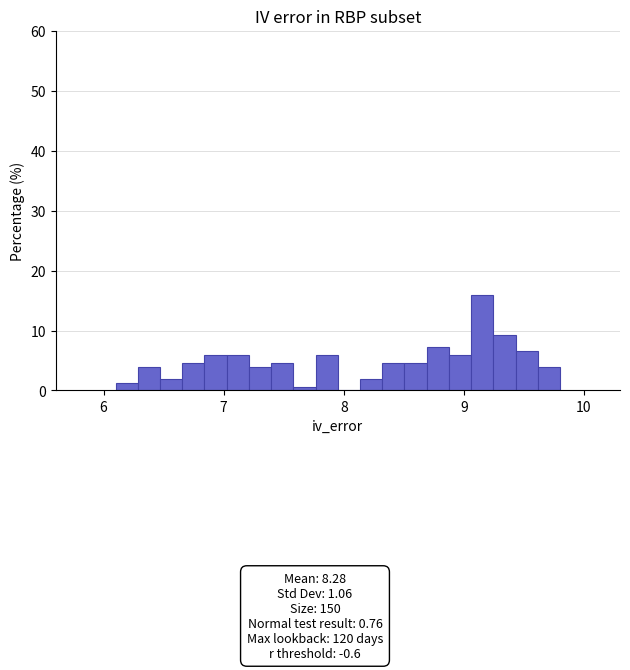

Read against the x-axis, roughly where is the centre of the tallest bar?

9.2